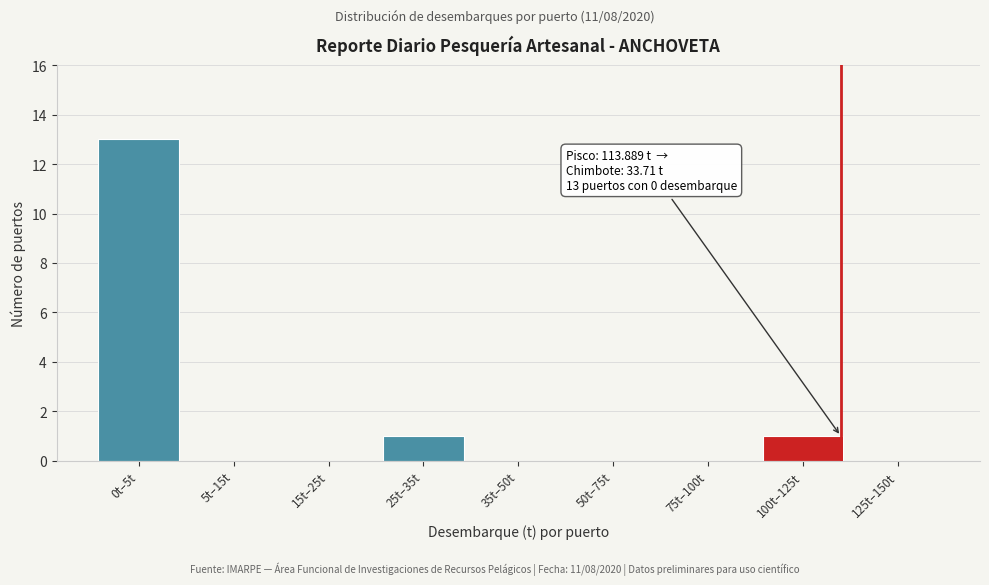

Reading right to left, transcribe all the data shown in this chart.

125t–150t=0	100t–125t=1	75t–100t=0	50t–75t=0	35t–50t=0	25t–35t=1	15t–25t=0	5t–15t=0	0t–5t=13